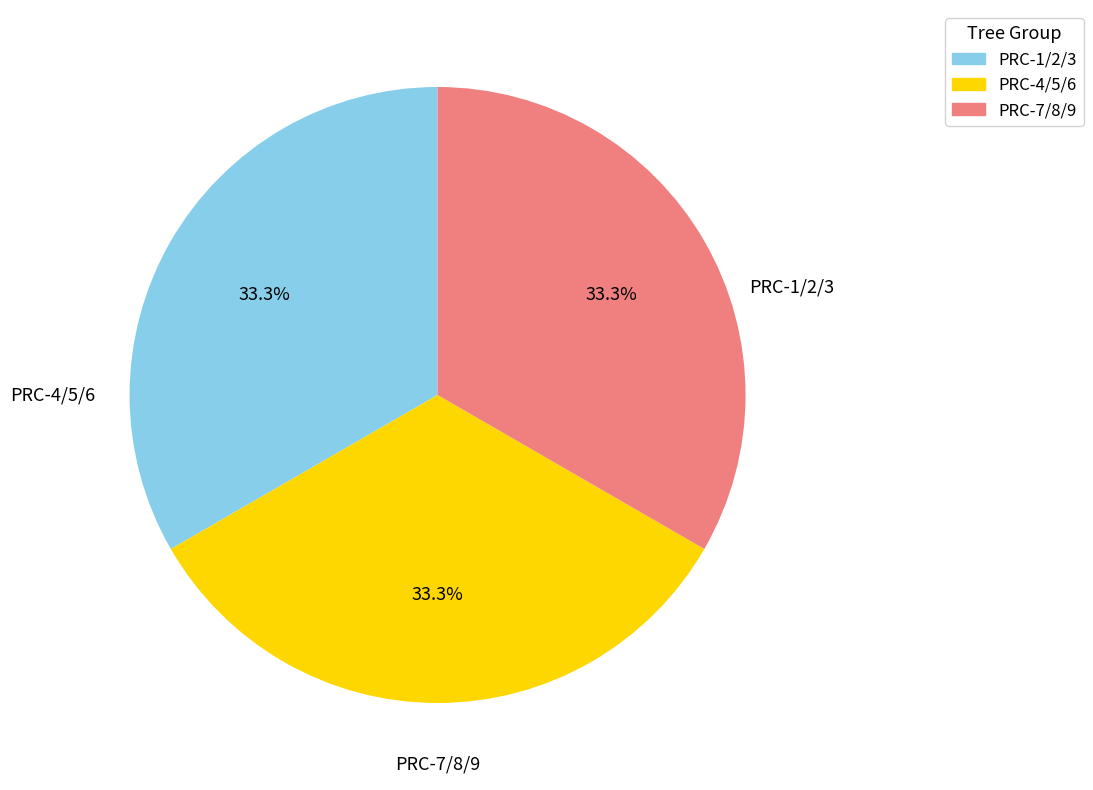

Is there a majority slice in this chart?

No